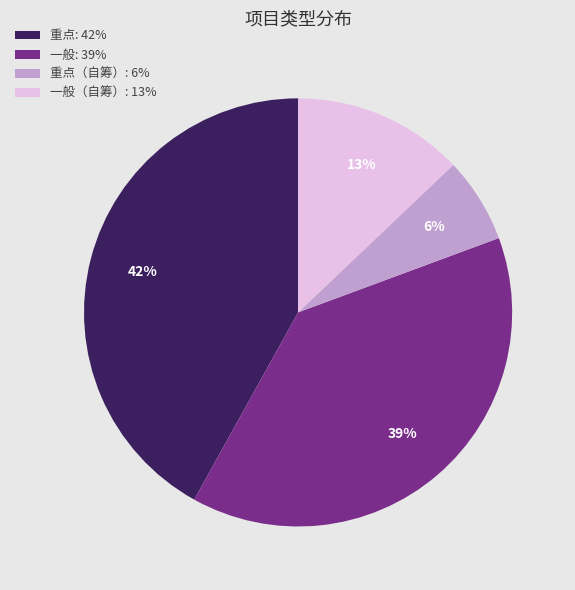

Is there a majority slice in this chart?

No